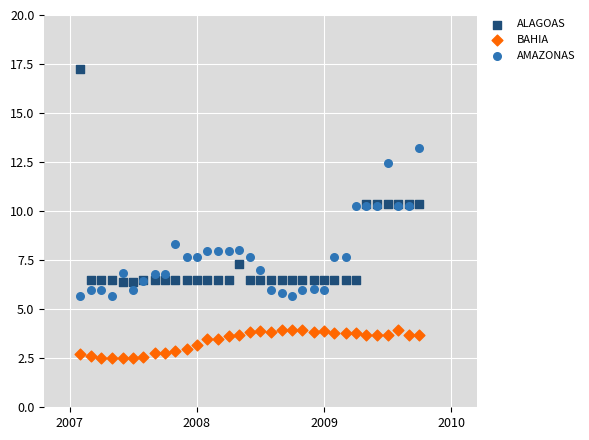

Which series reaches the maximum Y coordinate?

ALAGOAS